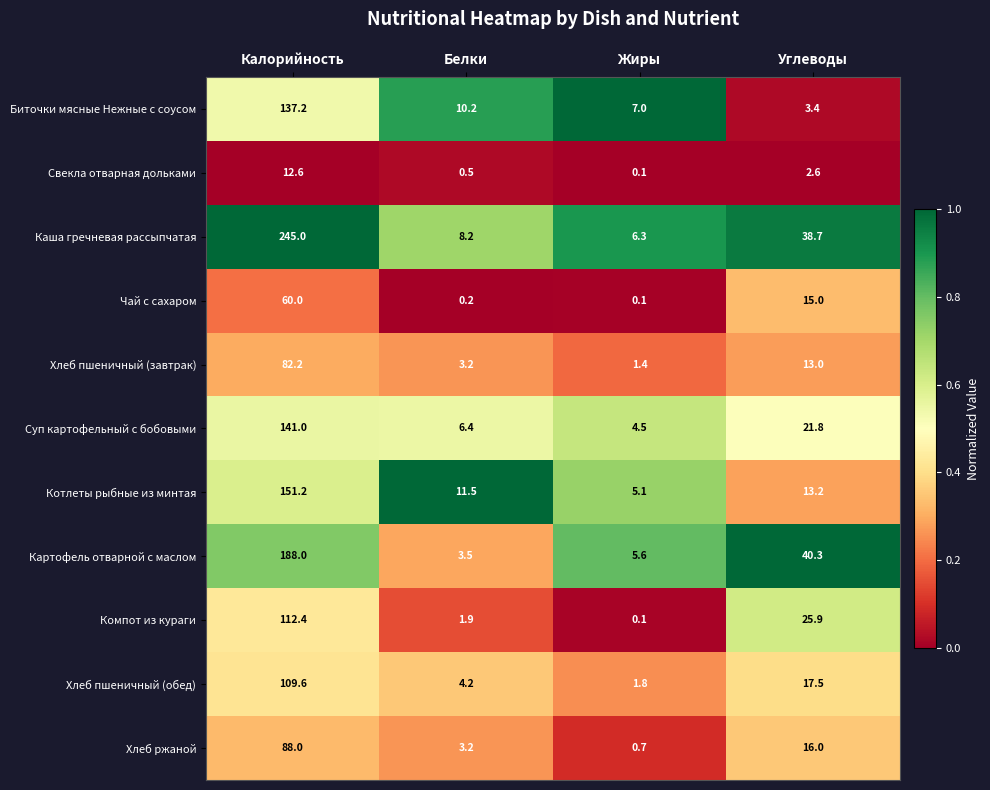

What is the difference between the Картофель отварной с маслом values at Углеводы and Калорийность?

147.7